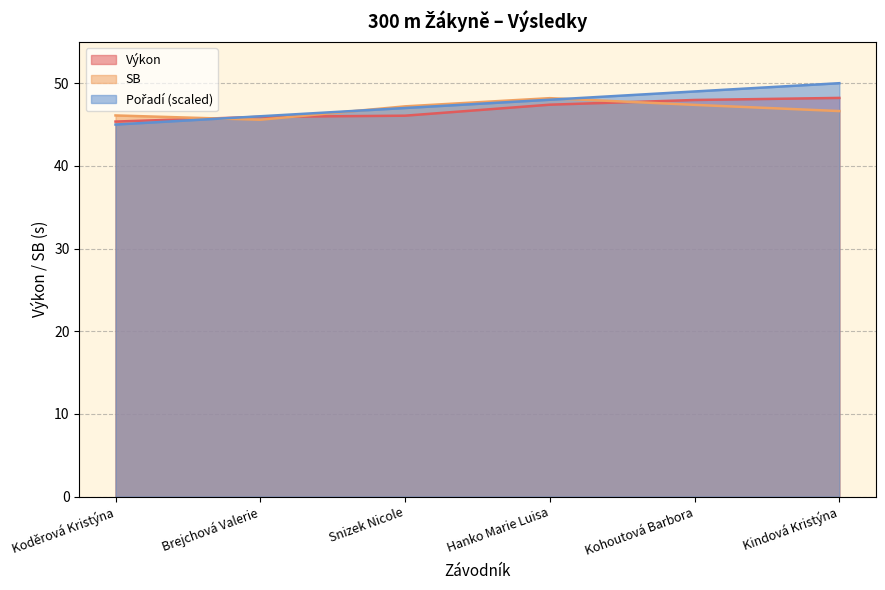

What is the difference between the second highest and second lowest values in the Výkon series?

2.0